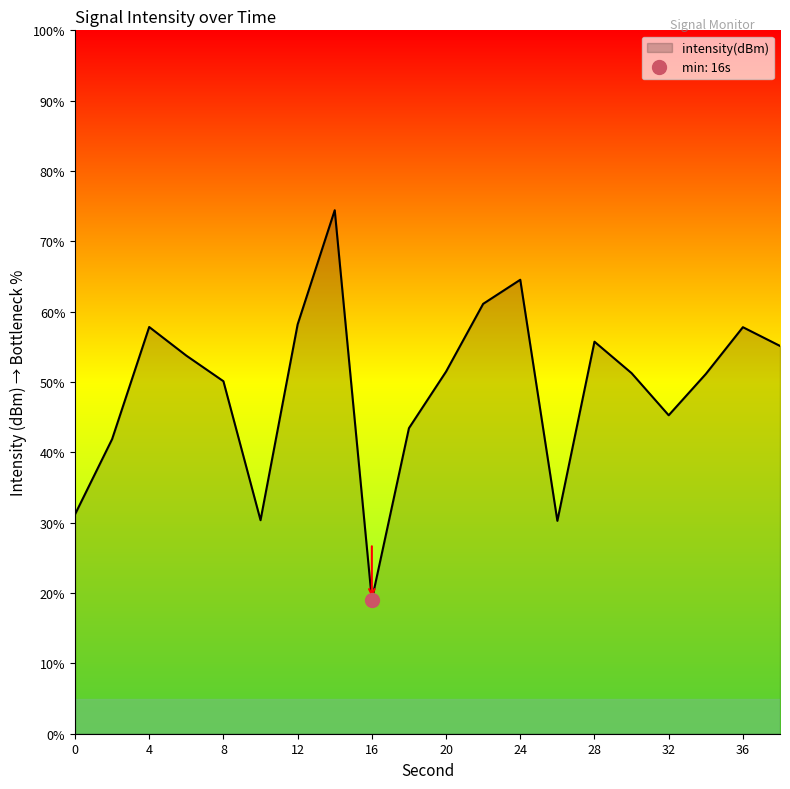

Which has a higher value, 4 or 26?

4